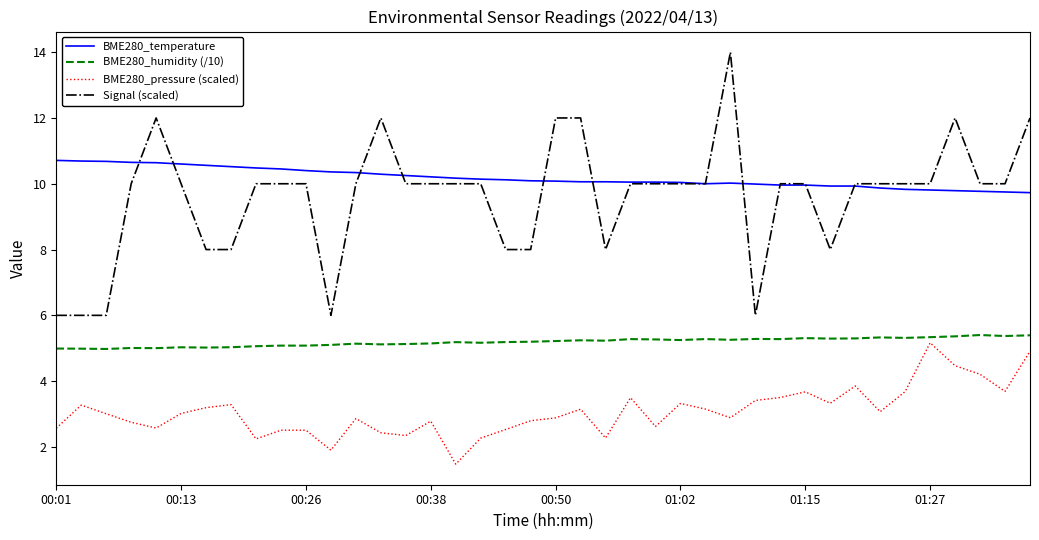

Which series has the largest total across all categories?

BME280_temperature